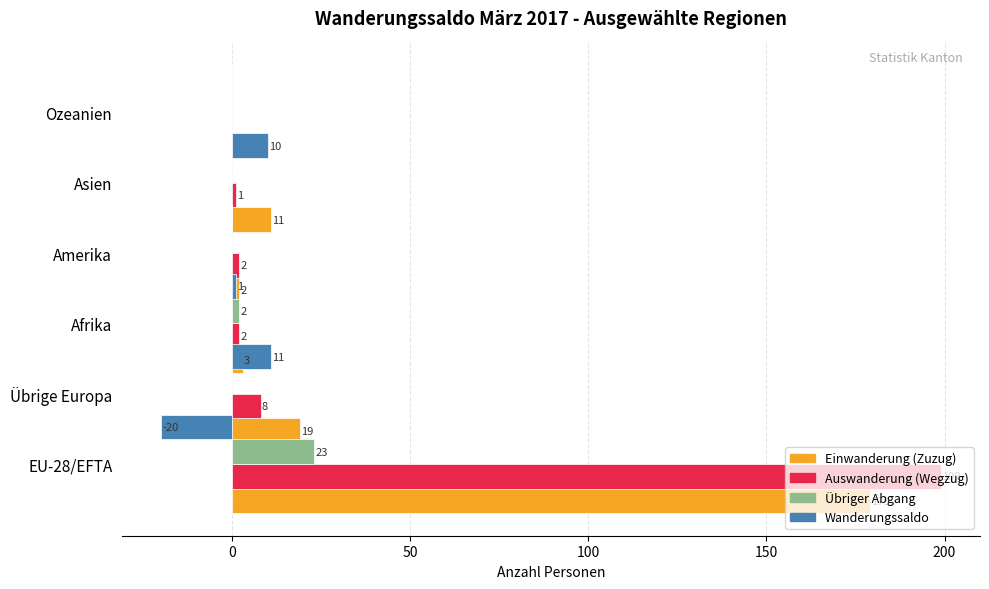

How many bars are there in total?

24